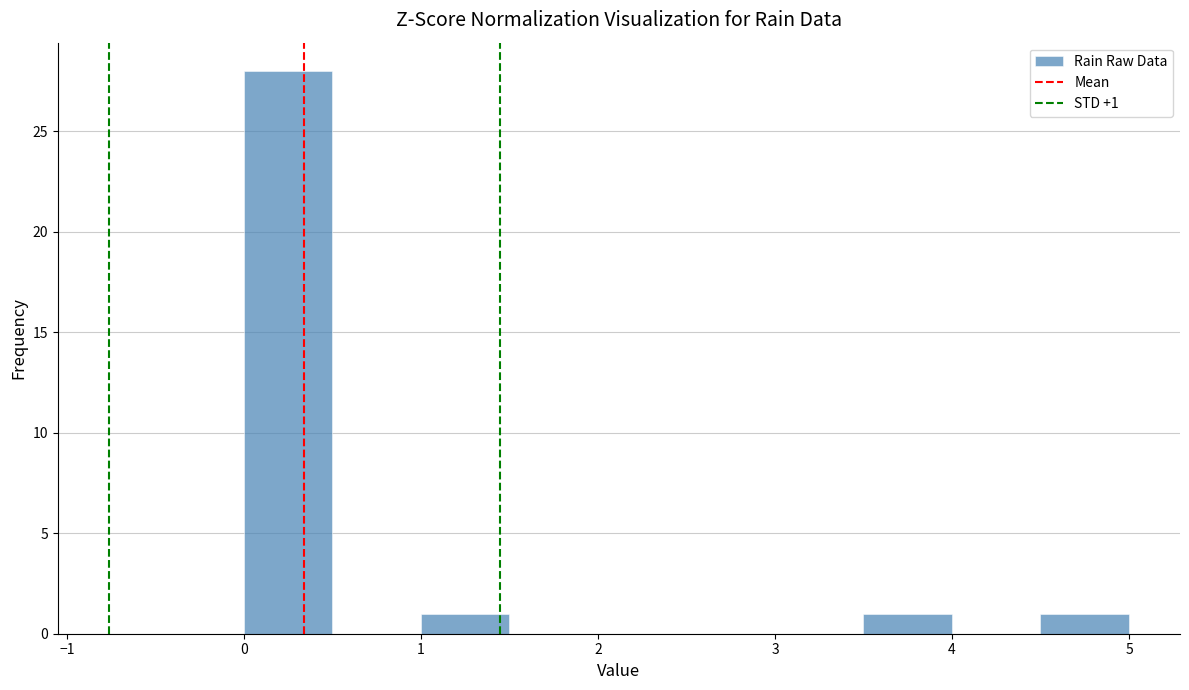

Over which range of the x-axis is the bar tallest?

0.0 to 0.5